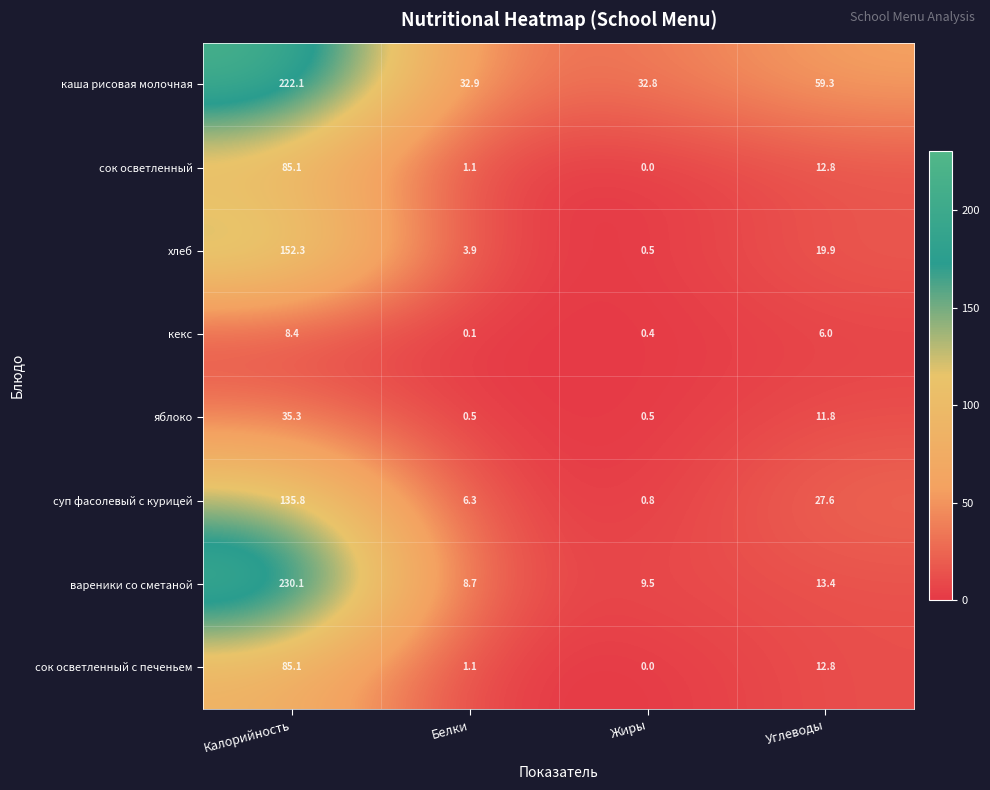

How many data points in сок осветленный с печеньем are above 12?

2